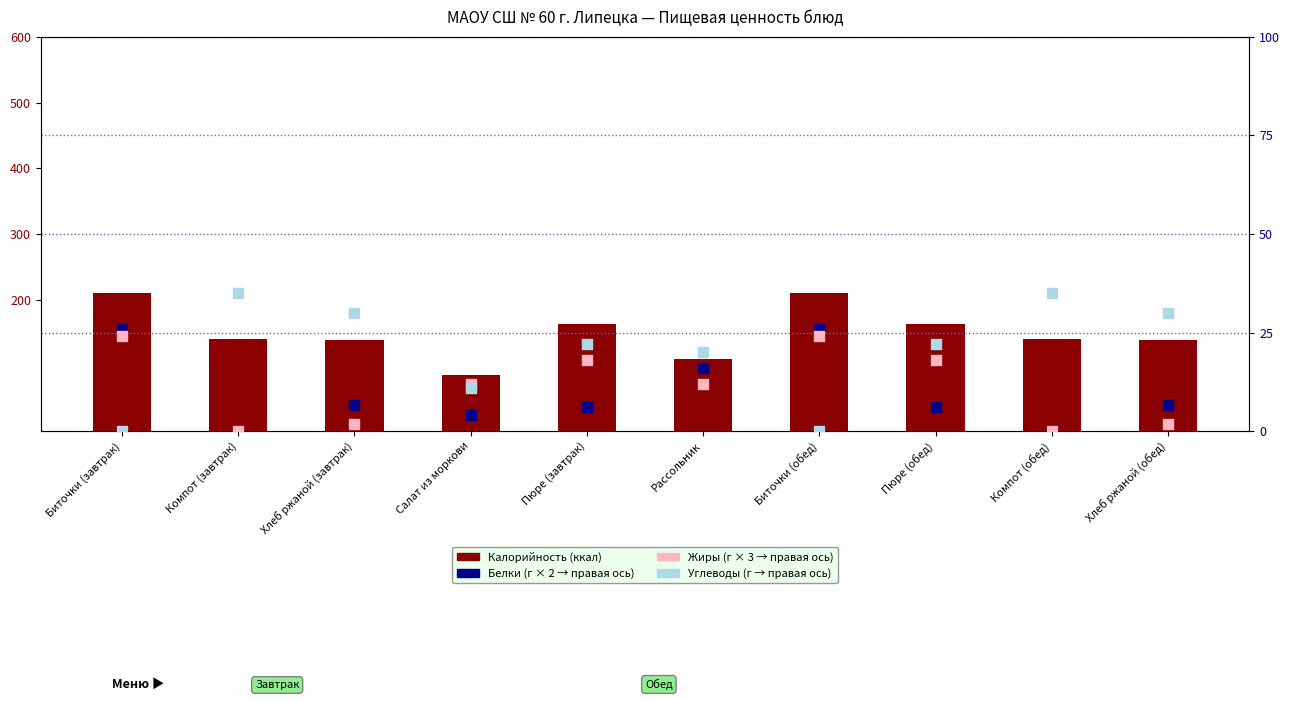

Which series has the largest Y range (max minus min)?

Калорийность